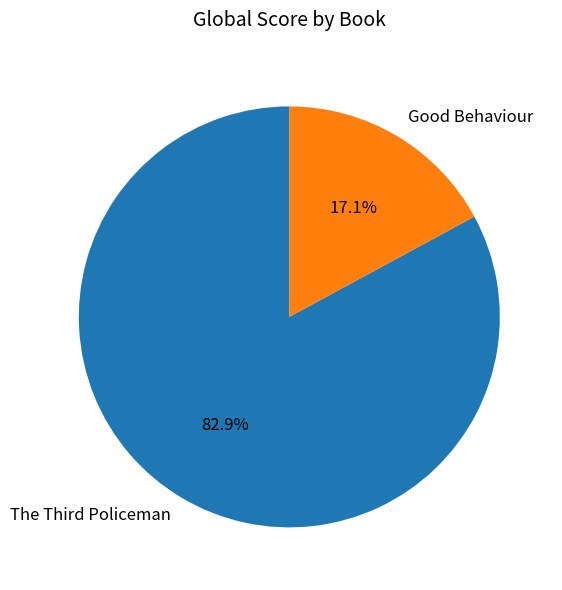

Which category has the smallest portion of the pie?

Good Behaviour